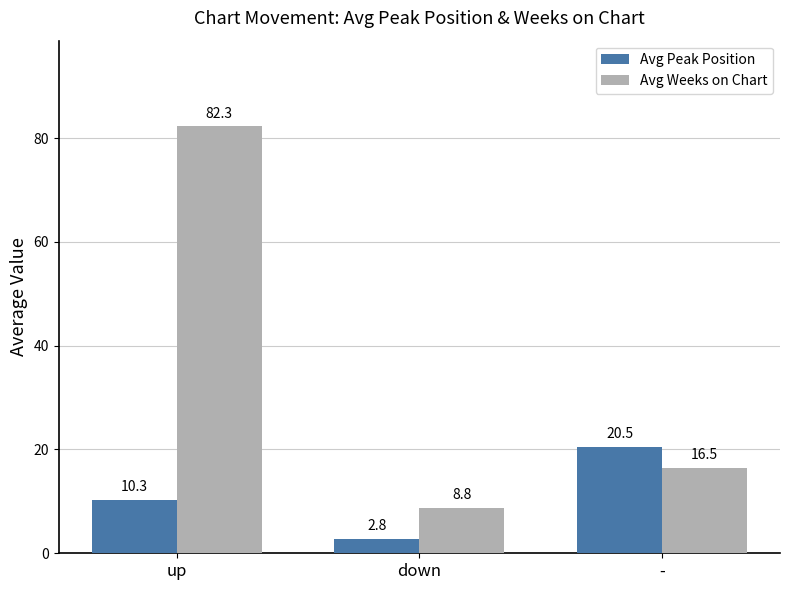

How many values in the Avg Weeks on Chart series are below 16?

1